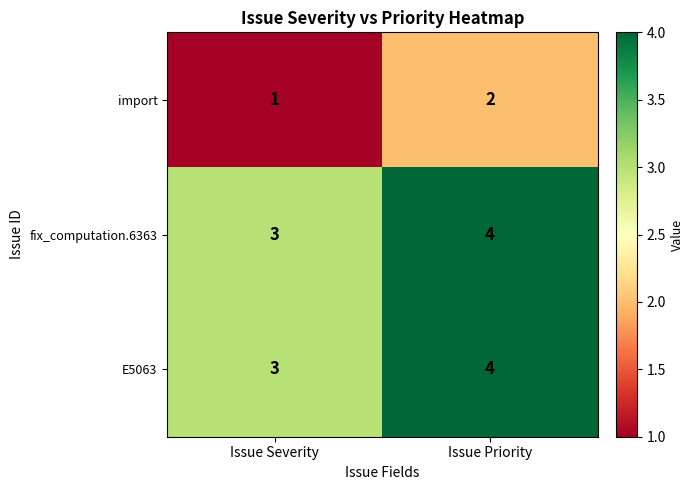

What is the total value across all series at Issue Priority?

10